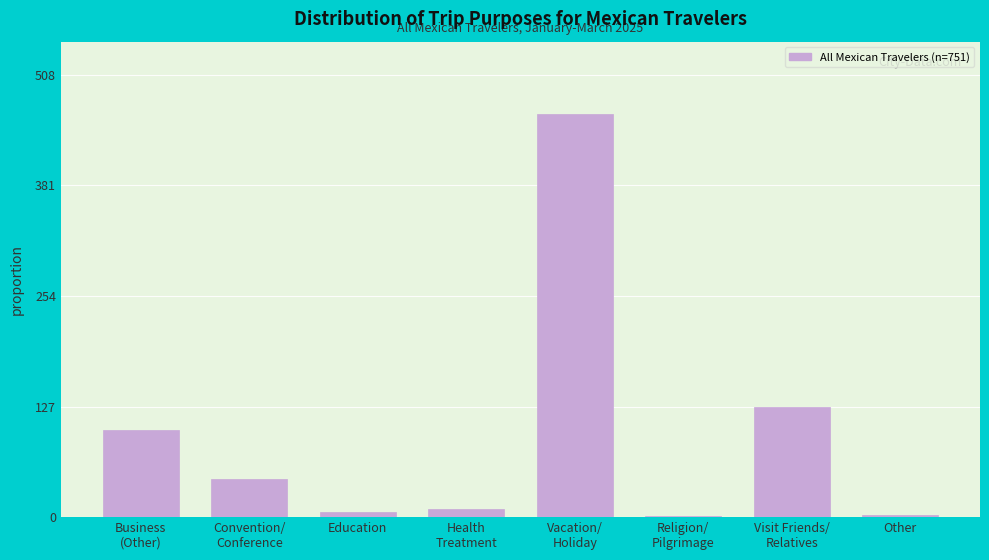

What is the greatest value displayed?

462.6